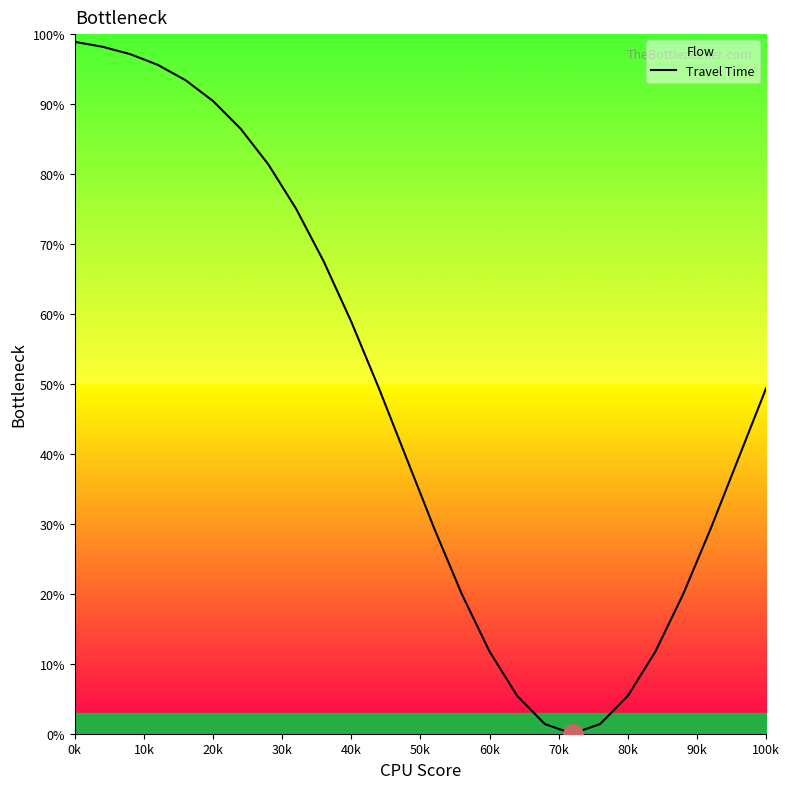

What is the difference between the maximum and minimum values?

98.9